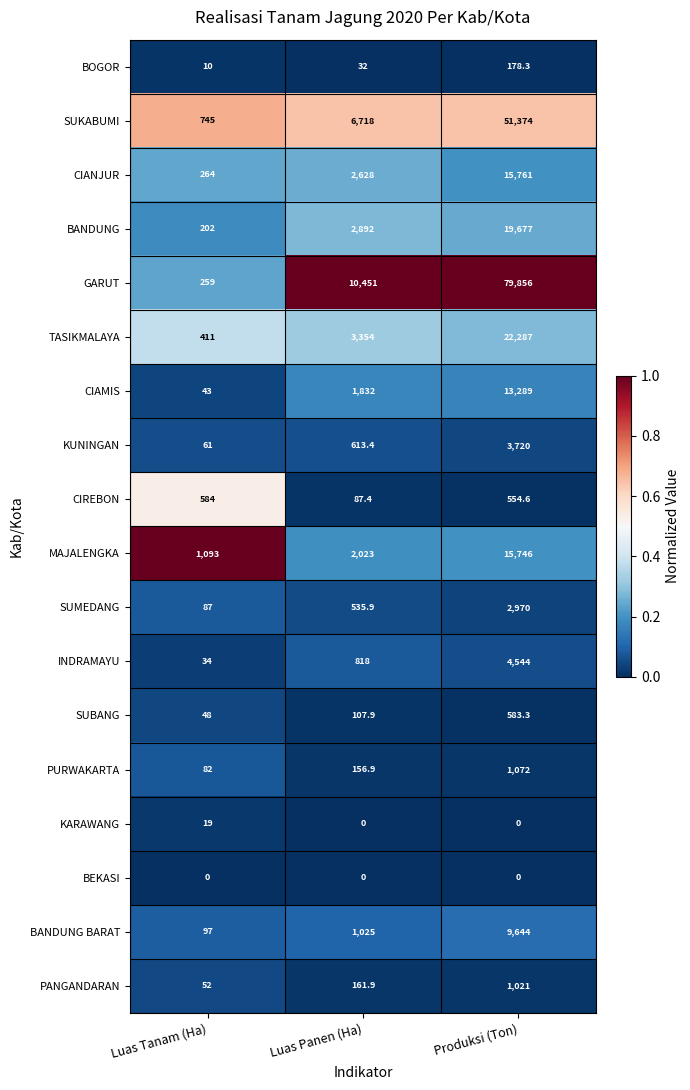

Rank the categories by SUBANG value from lowest to highest.

Luas Tanam (Ha), Luas Panen (Ha), Produksi (Ton)